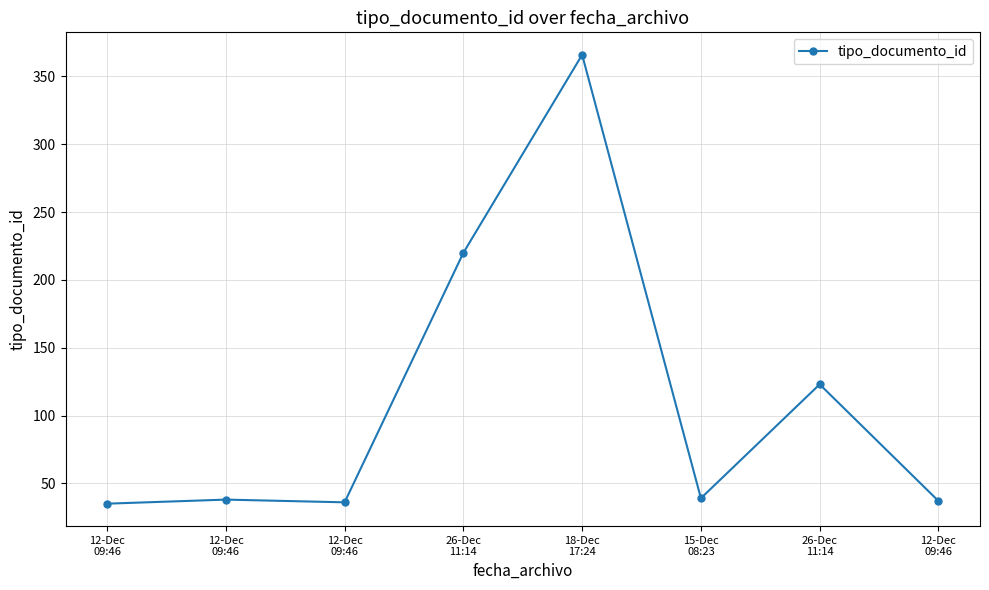

What is the difference between the second highest and second lowest values?

184